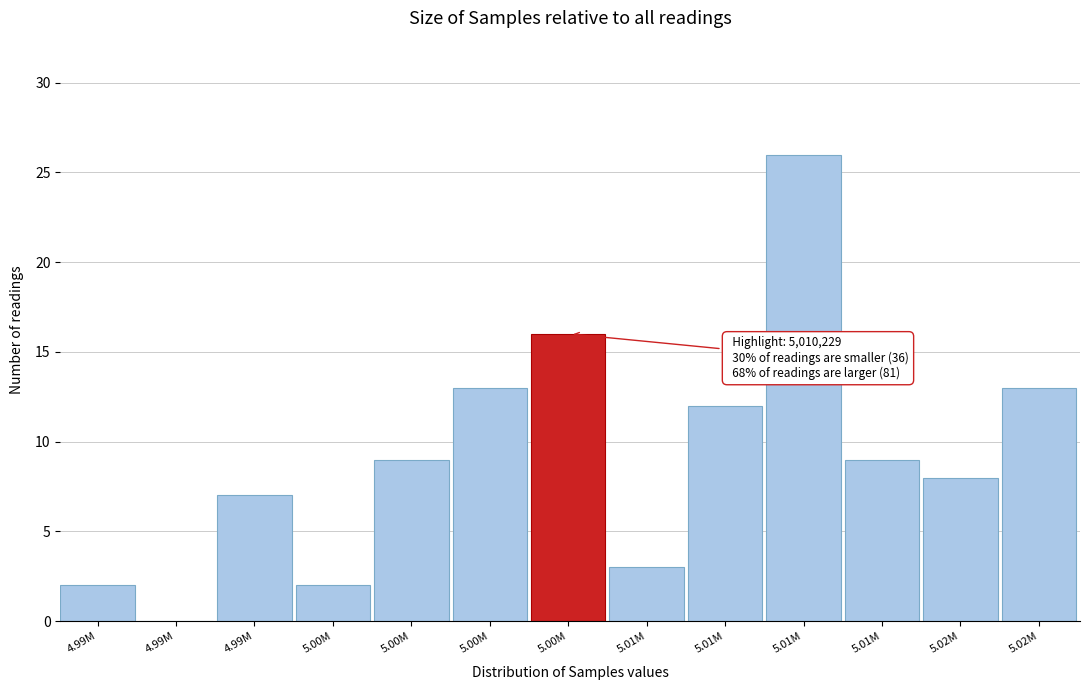

Are the bars horizontal?

No